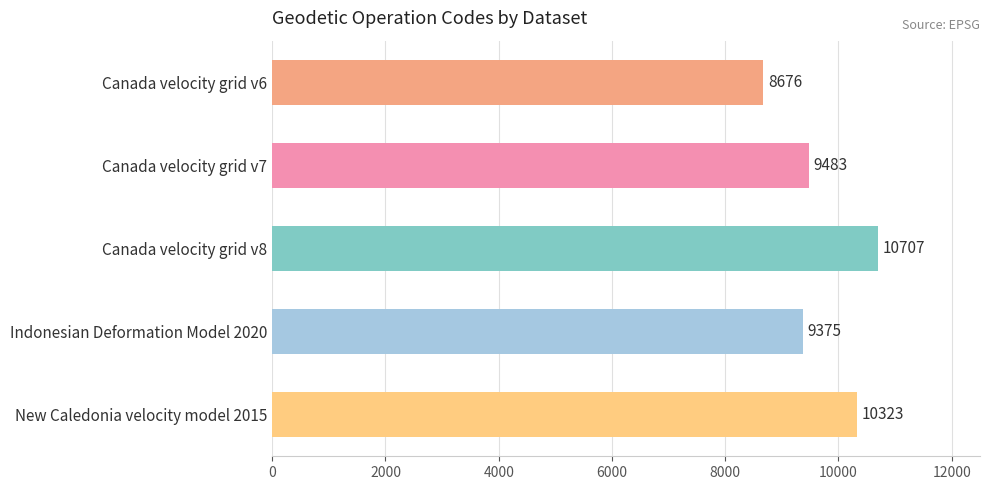

Is it true that the value at Canada velocity grid v7 is 9483?

True